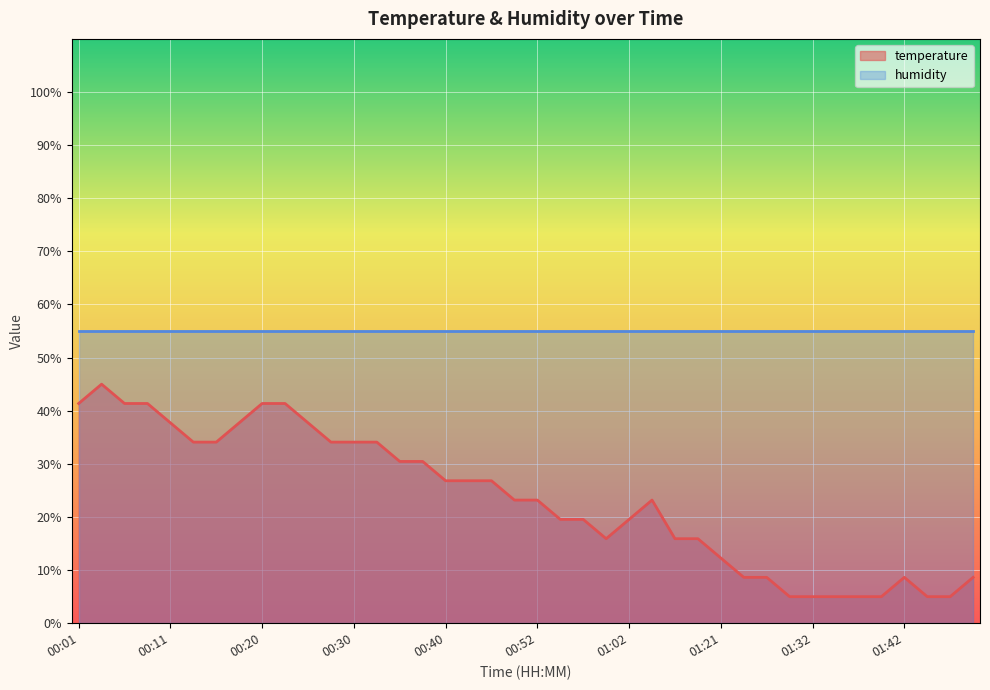

Reading left to right, what are all the values shown in this chart?

41.4	45.0	41.4	41.4	37.7	34.1	34.1	37.7	41.4	41.4	37.7	34.1	34.1	34.1	30.5	30.5	26.8	26.8	26.8	23.2	23.2	19.5	19.5	15.9	19.5	23.2	15.9	15.9	12.3	8.6	8.6	5.0	5.0	5.0	5.0	5.0	8.6	5.0	5.0	8.6